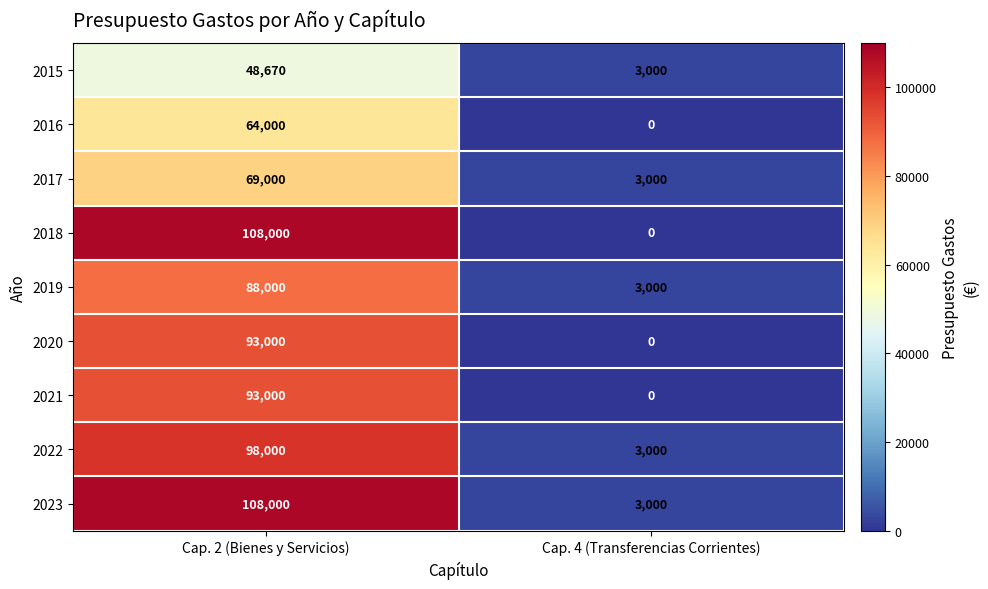

Rank the categories by 2020 value from highest to lowest.

Cap. 2 (Bienes y Servicios), Cap. 4 (Transferencias Corrientes)